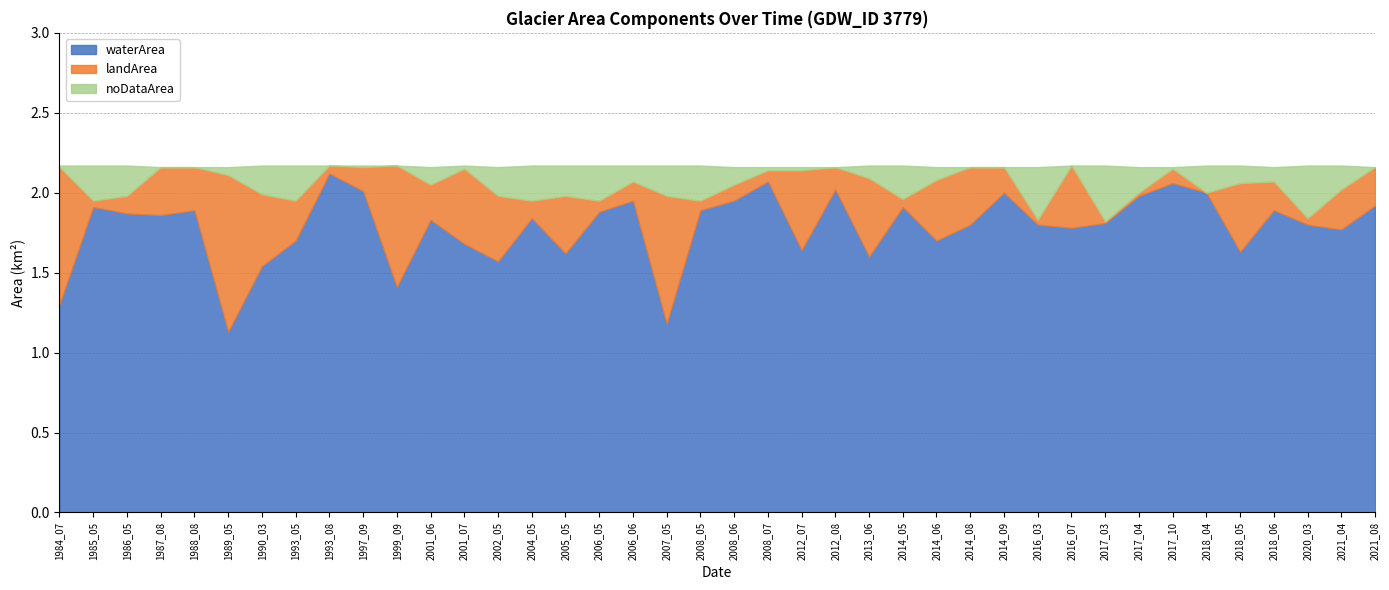

At how many categories does at least one series exceed 0?

40